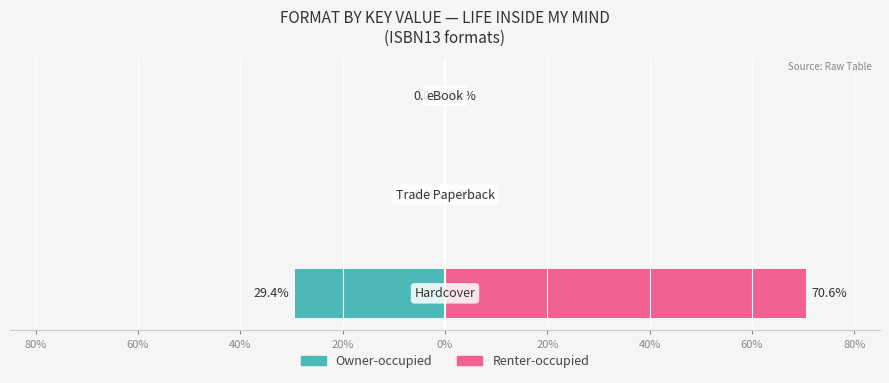

At how many categories does at least one series exceed -21?

3